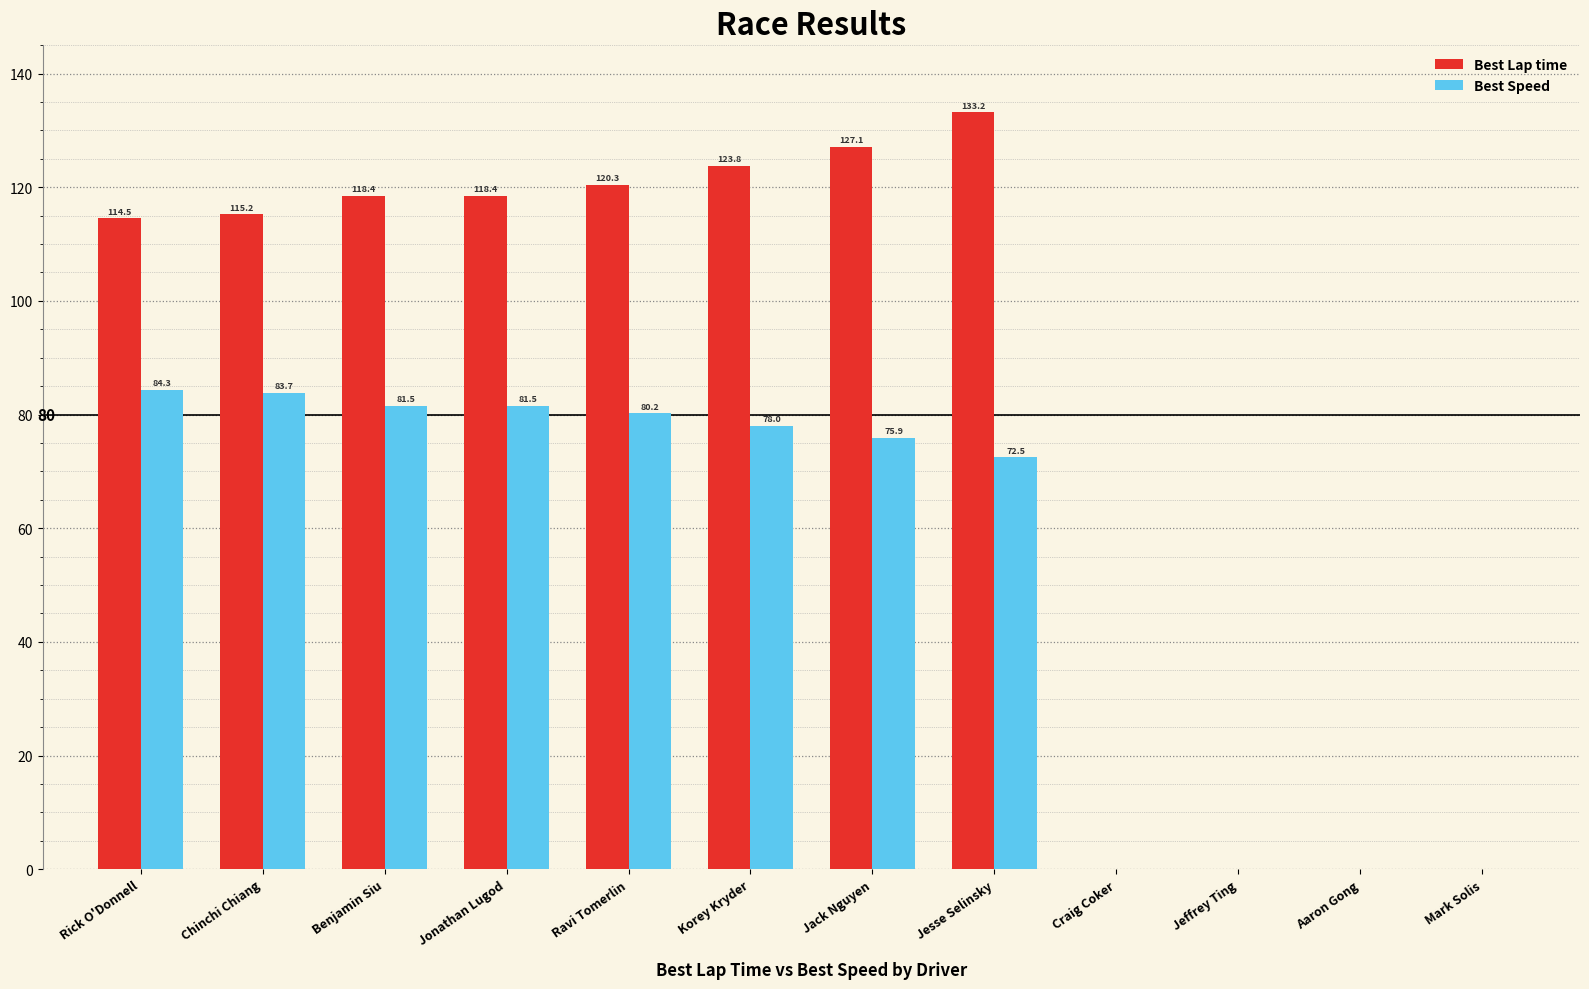

Between Ravi Tomerlin and Aaron Gong, which series saw the biggest shift?

Best Lap time